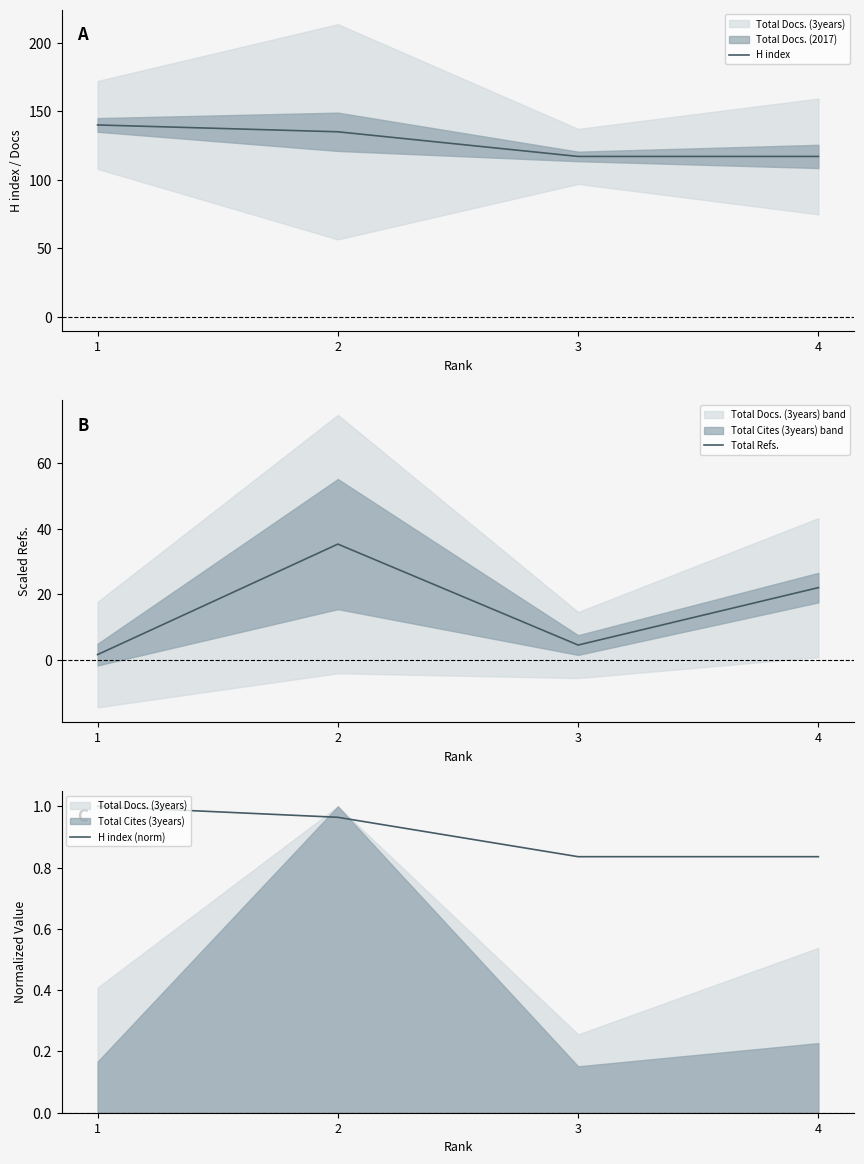

Is the value of H index at 3 greater than the value of Total Refs. at 2?

Yes